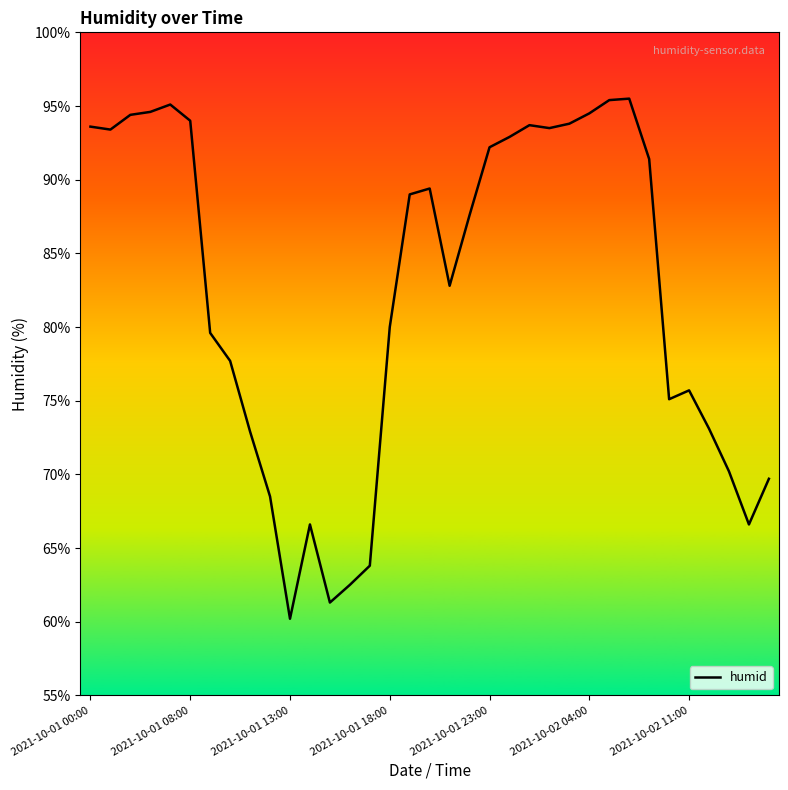

What is the maximum value shown in the chart?

95.5